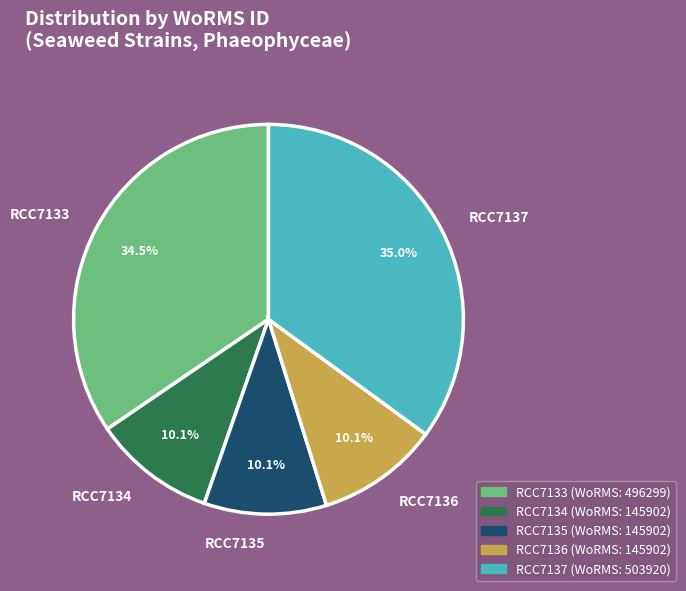

What is the ratio of the value at RCC7135 to the value at RCC7136?

1.0